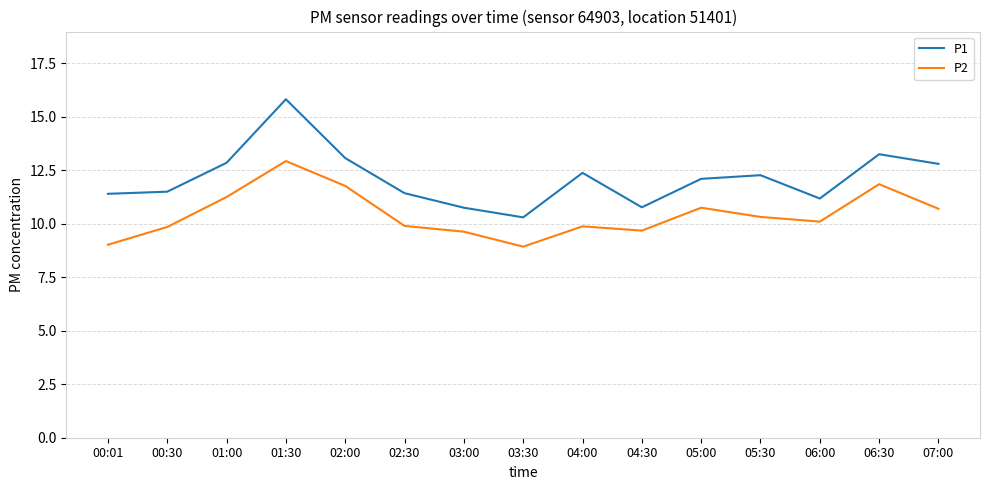

What position from the left is 04:30?

10